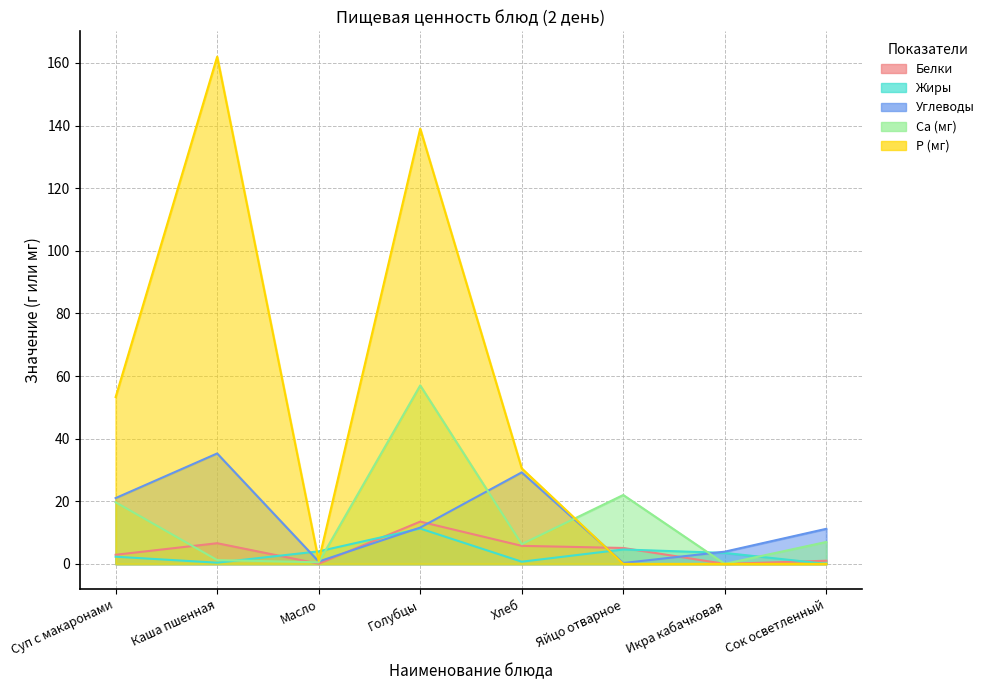

Is the value of Р (мг) at Масло greater than the value of Белки at Сок осветленный?

No